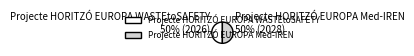

Is it true that Projecte HORITZÓ EUROPA WASTEtoSAFETY is 50% of the pie?

True